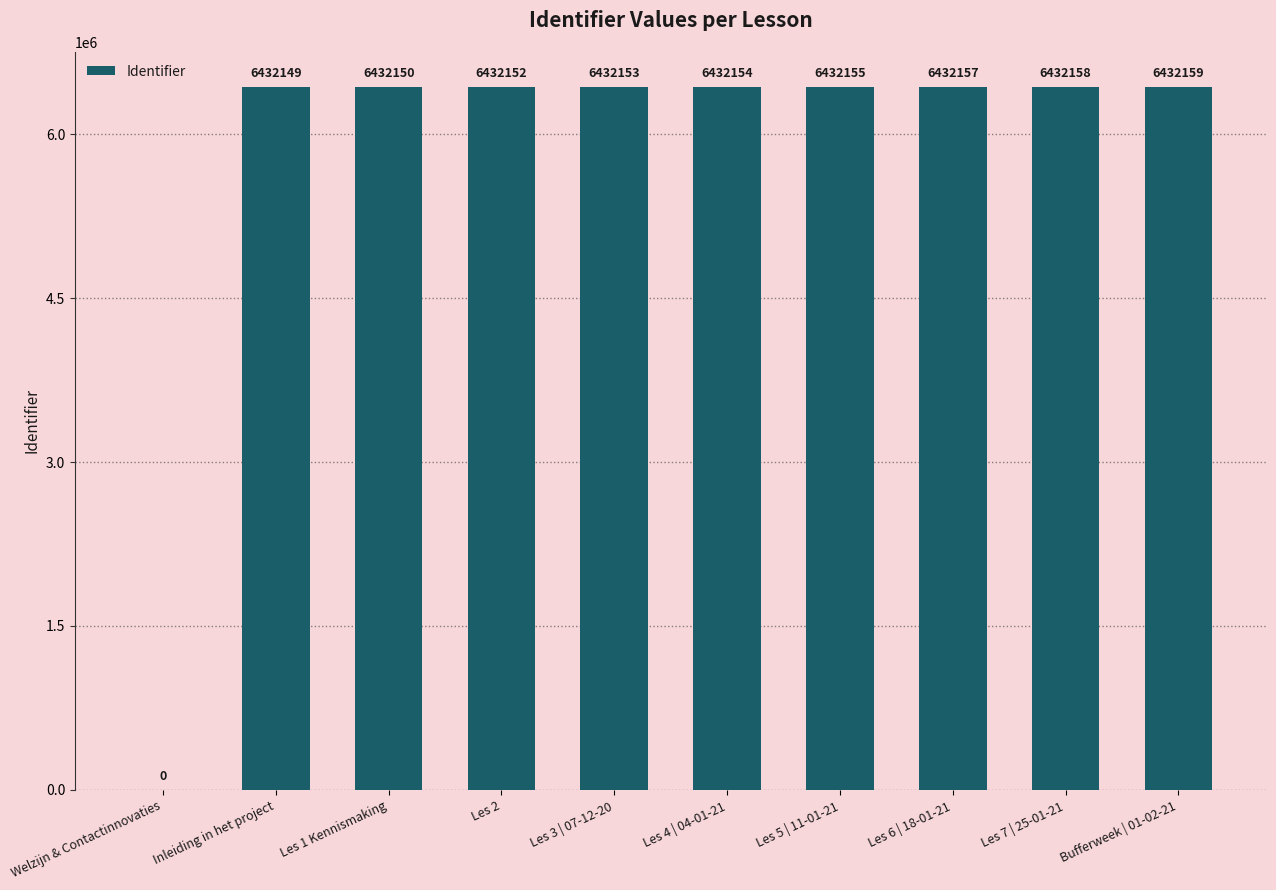

True or false: the data shows 6432150 at Les 1 Kennismaking.

True